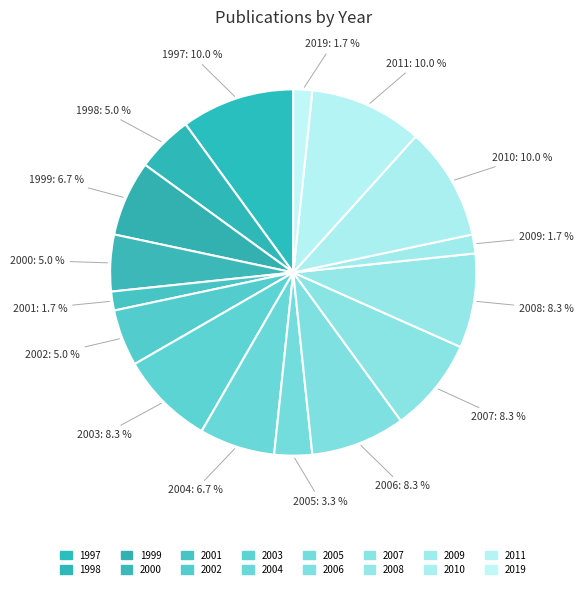

What percentage is the 2006 slice, to the nearest percent?

8%